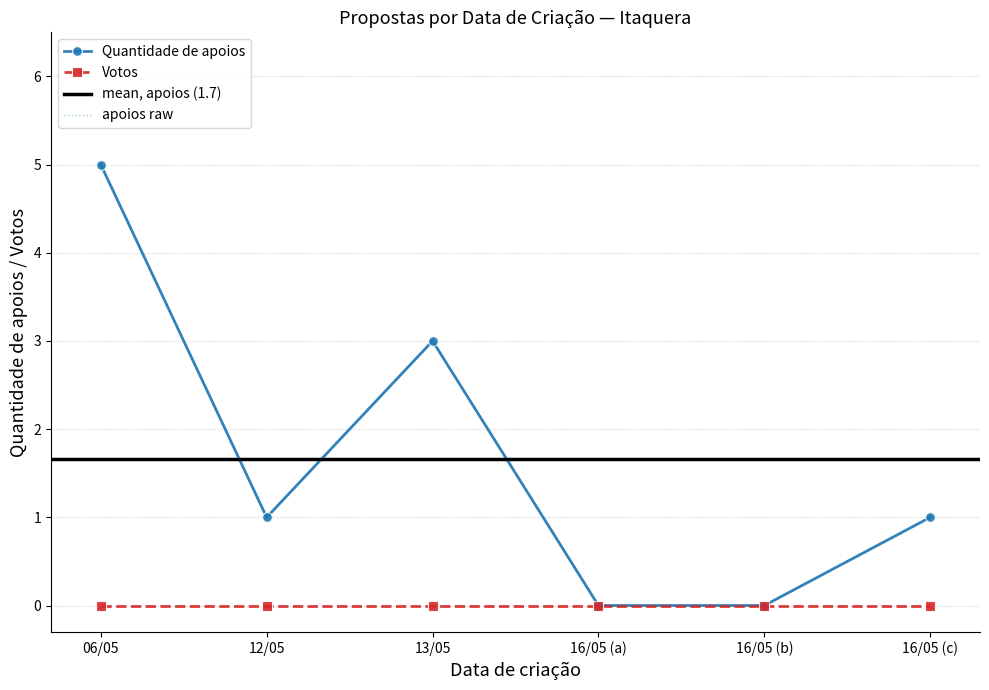

How many values are above zero?

4